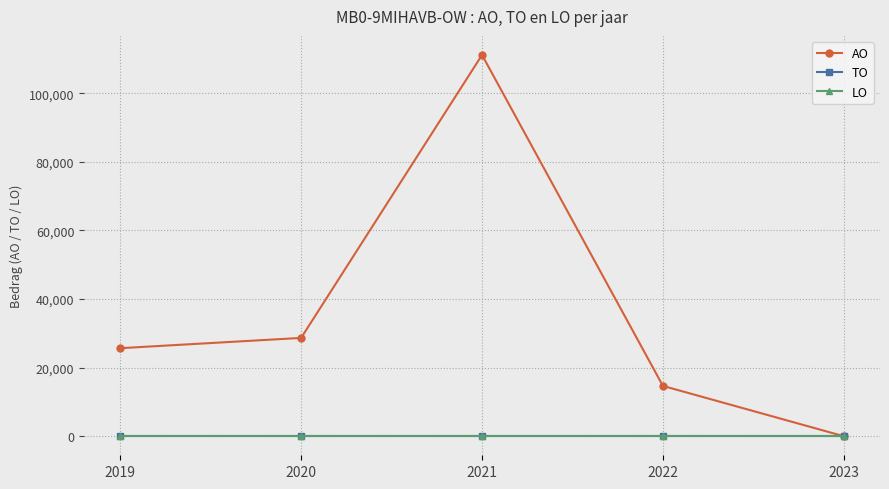

Does the chart have visible grid lines?

Yes